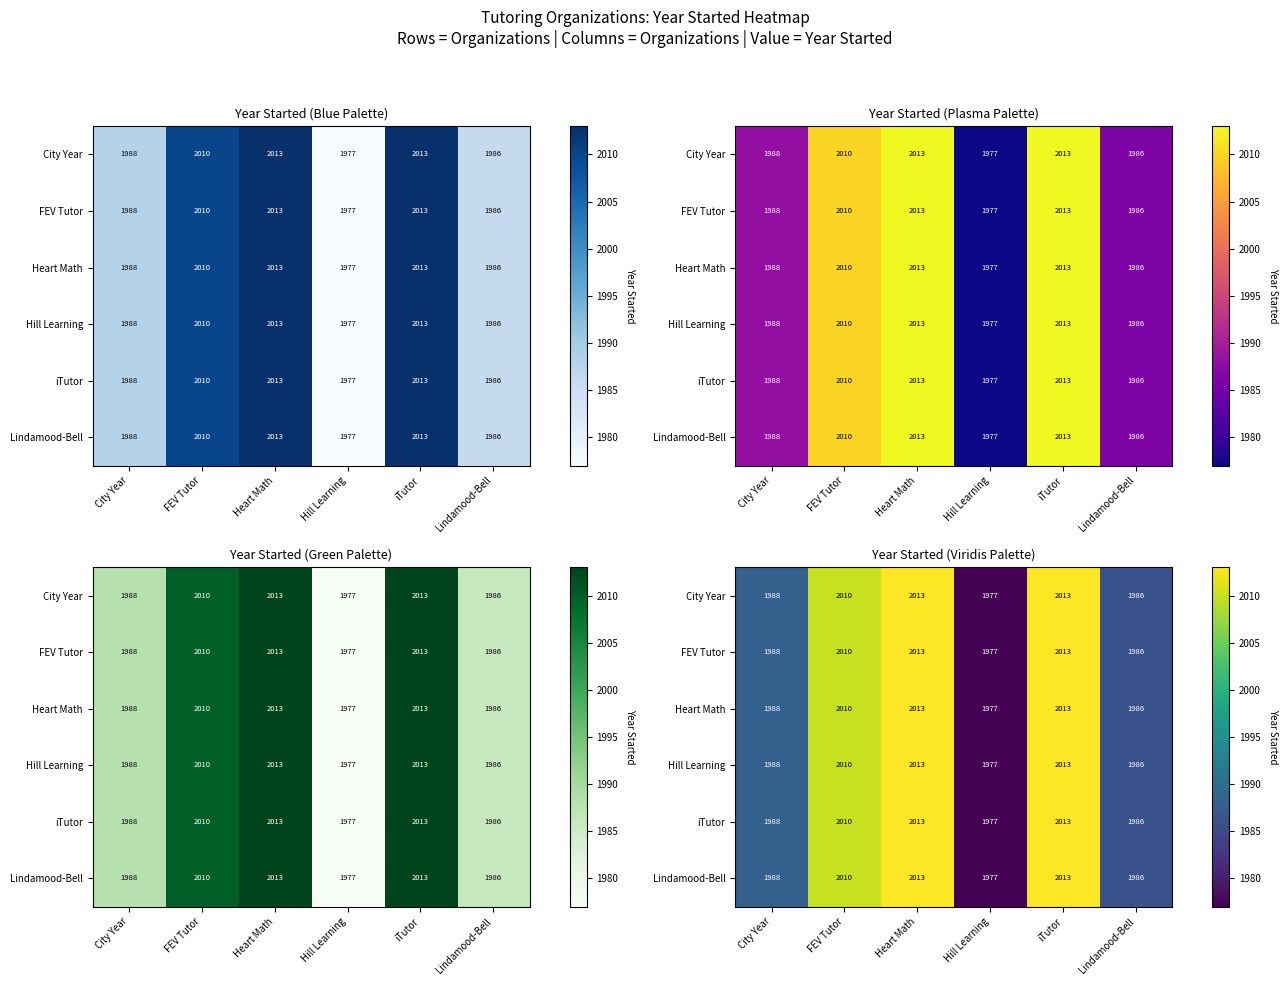

At which category is the sum across all series the highest?

Heart Math